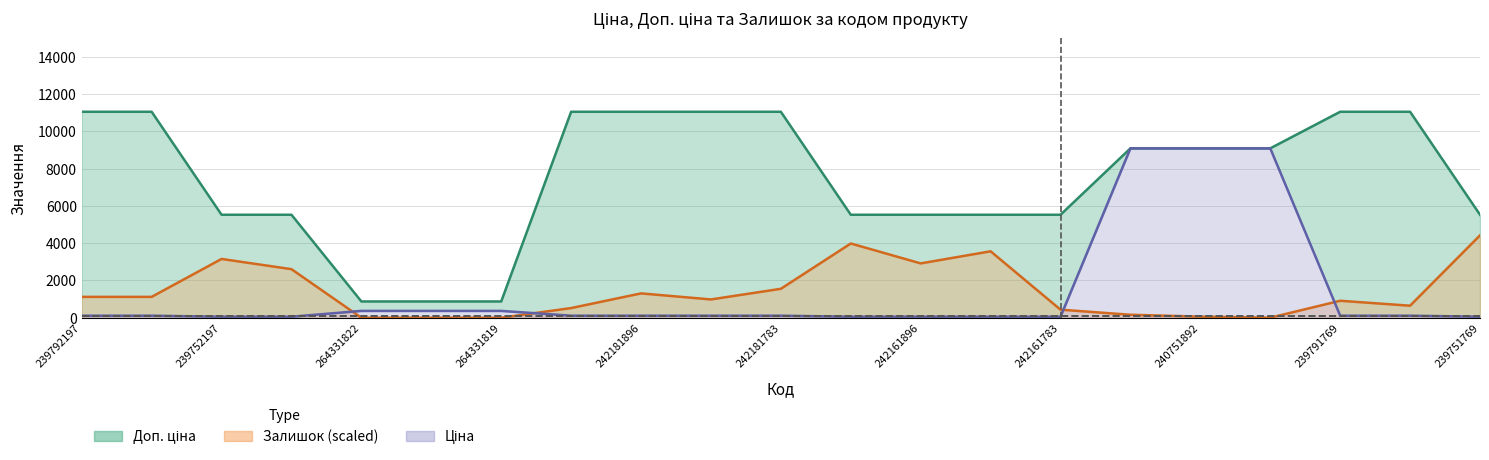

What is the difference between the highest and lowest values at 239792196?

10944.5